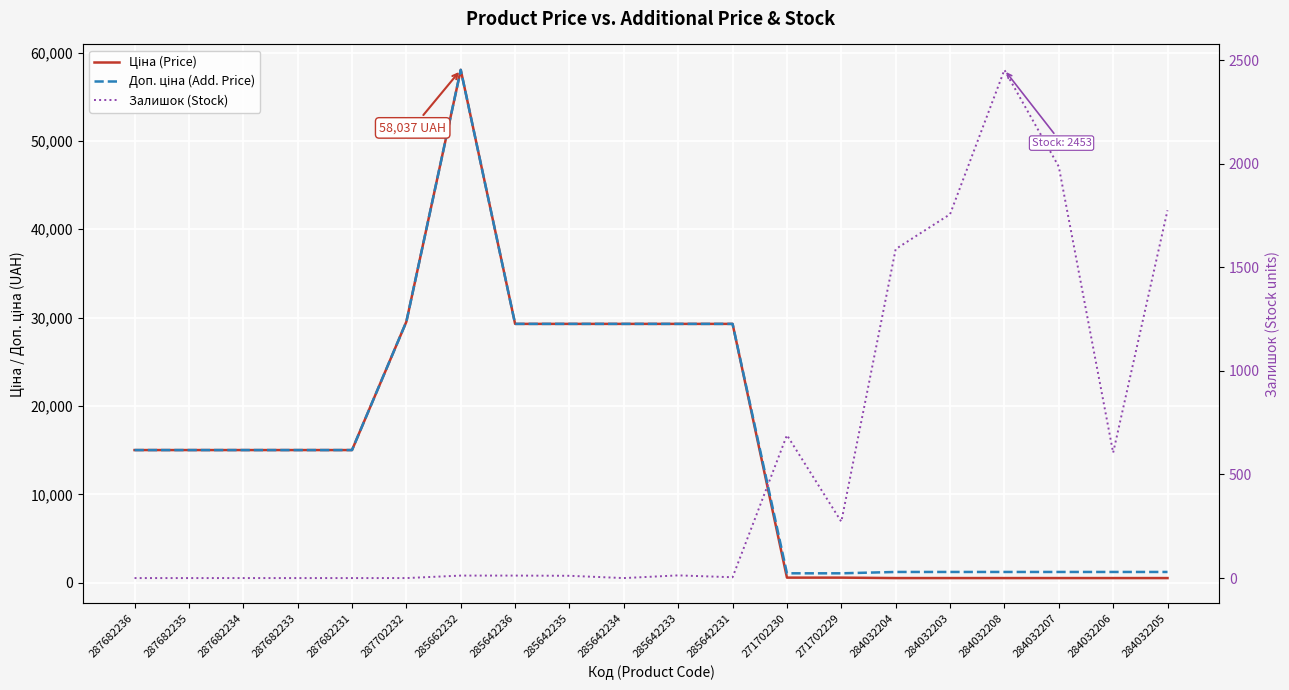

Which category has the highest value across all series?

285662232